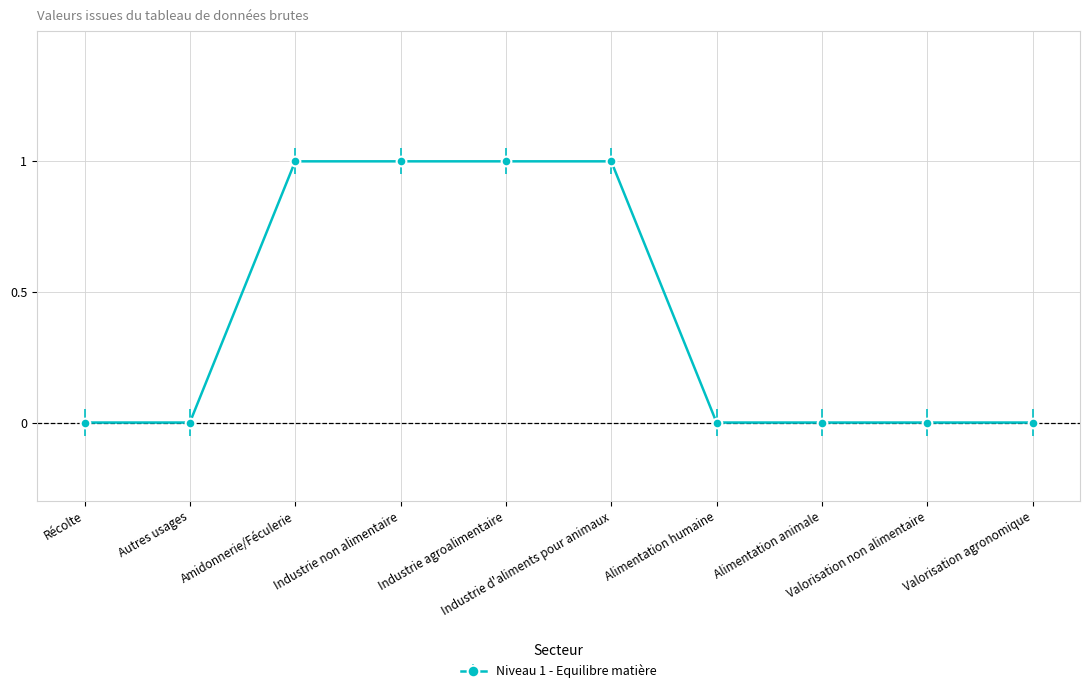

How many series are shown in this chart?

1